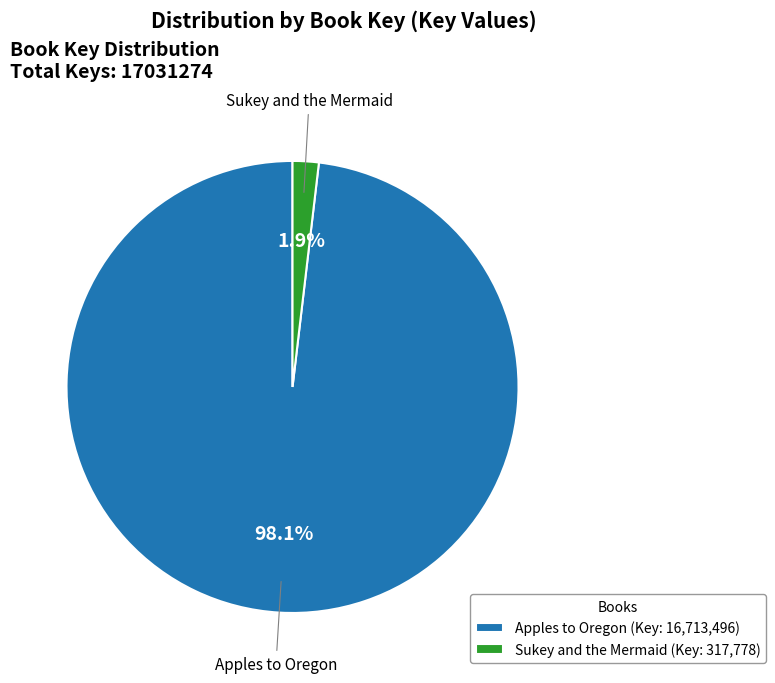

Which category accounts for the majority?

Apples to Oregon (Key: 16,713,496)